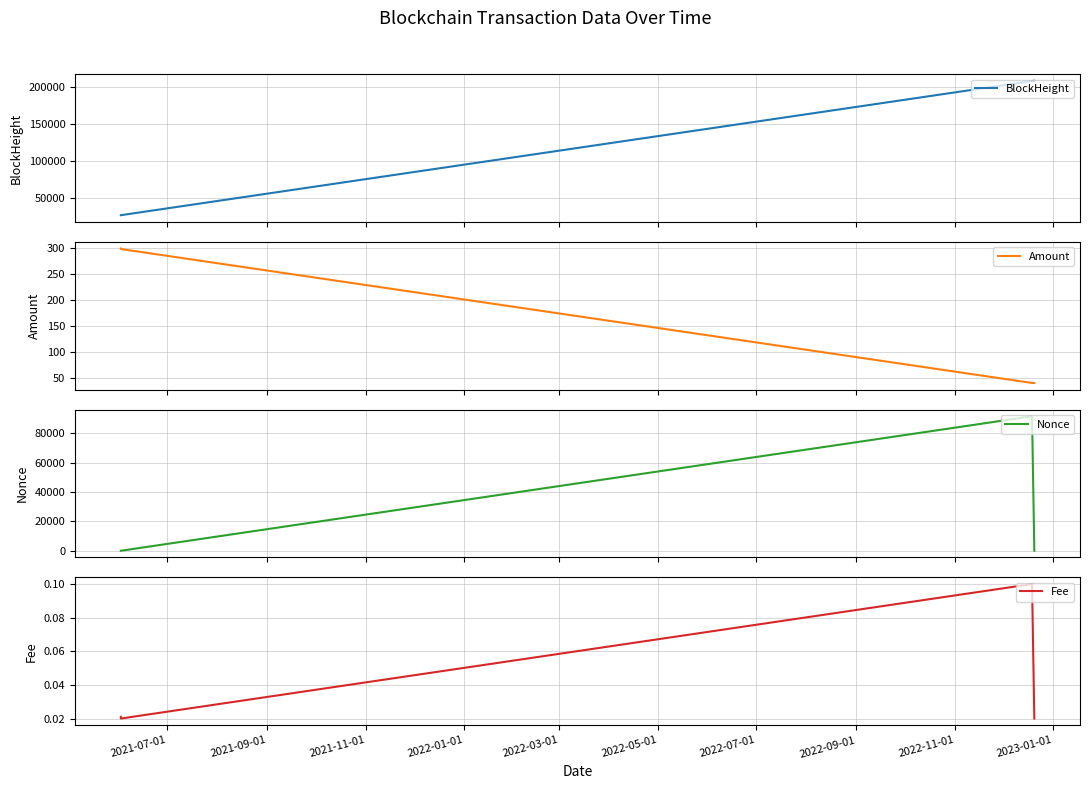

True or false: Fee and Amount cross at least once.

False